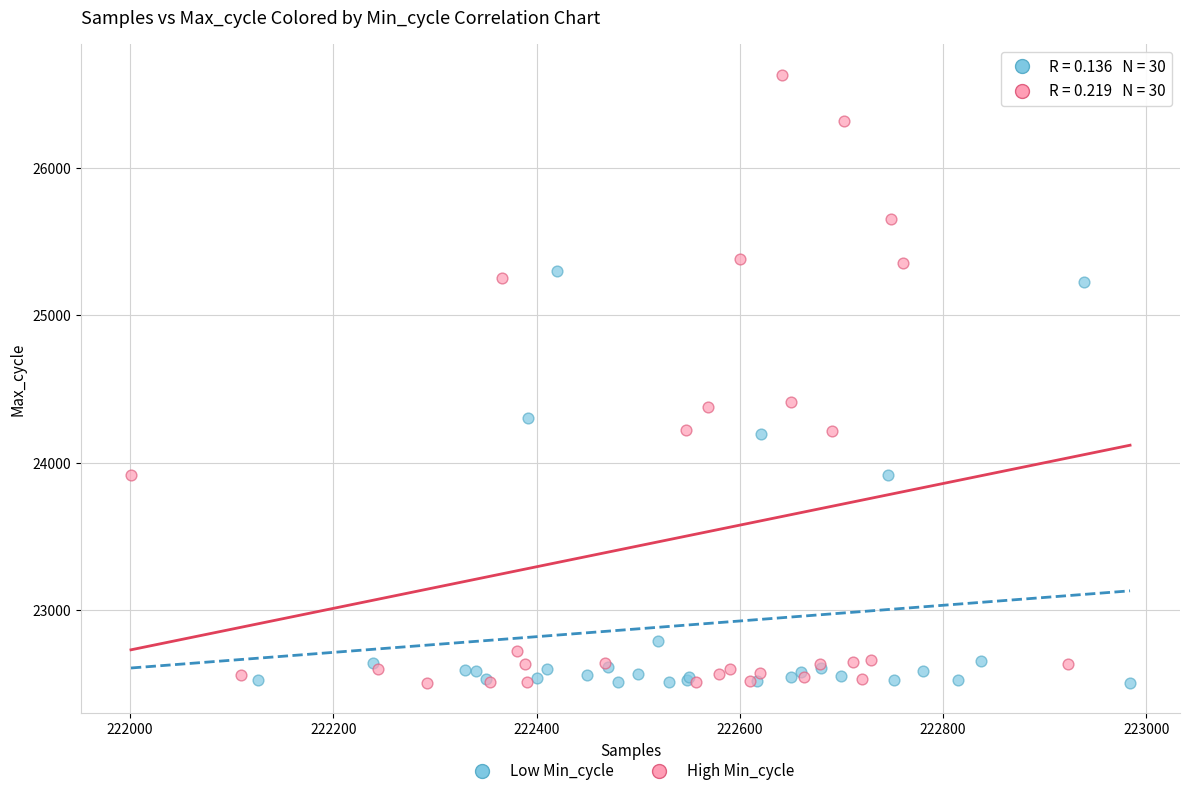

Which series has the largest Y range (max minus min)?

High Min_cycle